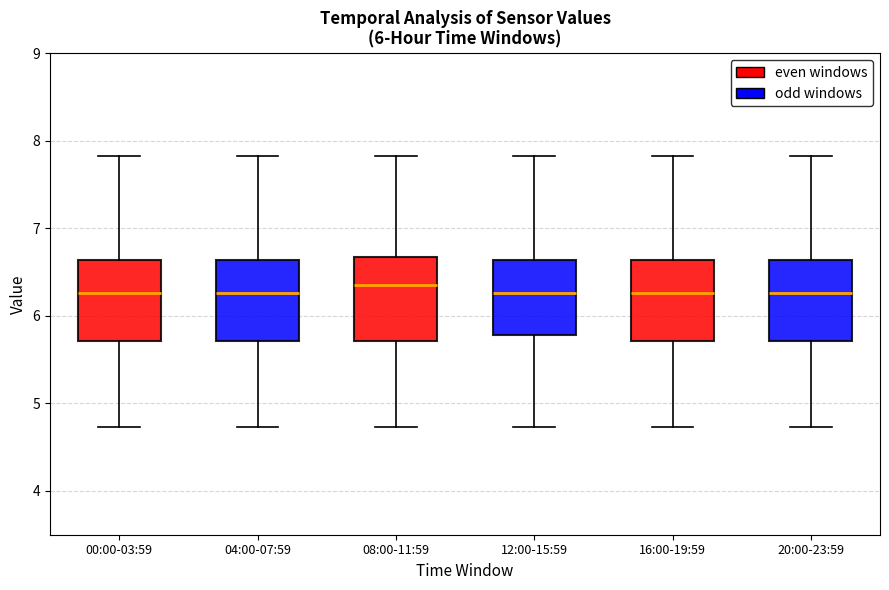

Reading left to right, read every box against the y-axis: the position of its median line, the range the box covers, and the ends of its whiskers. The values are not printed on the chart, so give them approximately, as read against the axis.

00:00-03:59: median 6.3, box 5.7 to 6.6, whiskers 4.7 to 7.8
04:00-07:59: median 6.3, box 5.7 to 6.6, whiskers 4.7 to 7.8
08:00-11:59: median 6.4, box 5.7 to 6.7, whiskers 4.7 to 7.8
12:00-15:59: median 6.3, box 5.8 to 6.6, whiskers 4.7 to 7.8
16:00-19:59: median 6.3, box 5.7 to 6.6, whiskers 4.7 to 7.8
20:00-23:59: median 6.3, box 5.7 to 6.6, whiskers 4.7 to 7.8